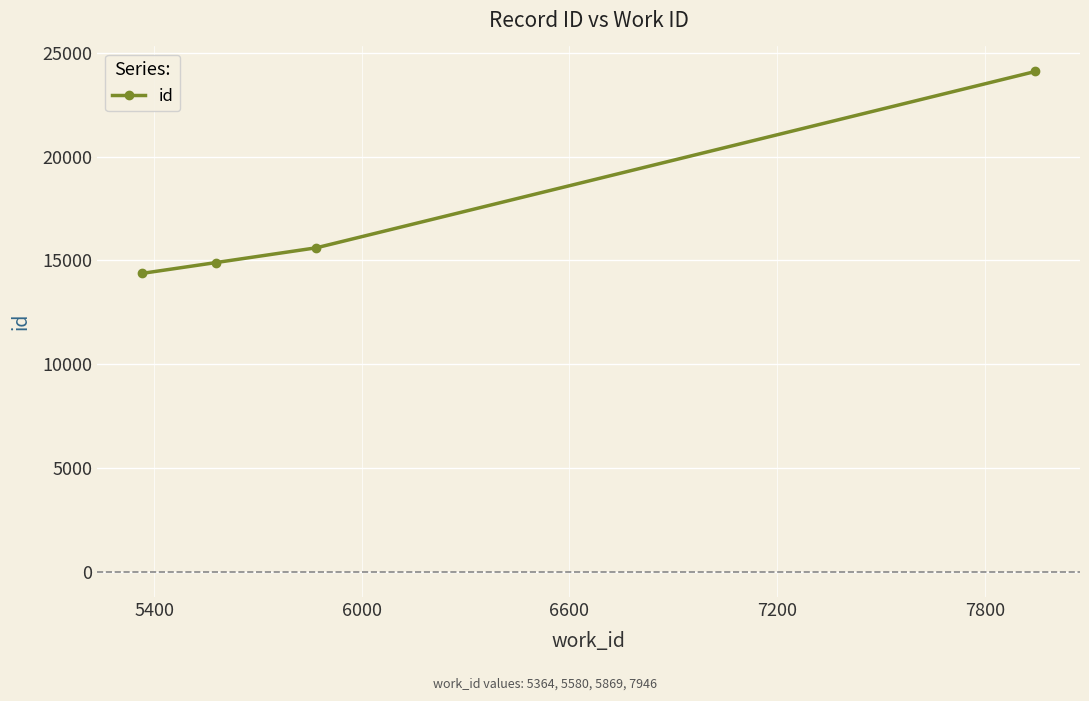

What is the value of the 4th point from the left?

24095